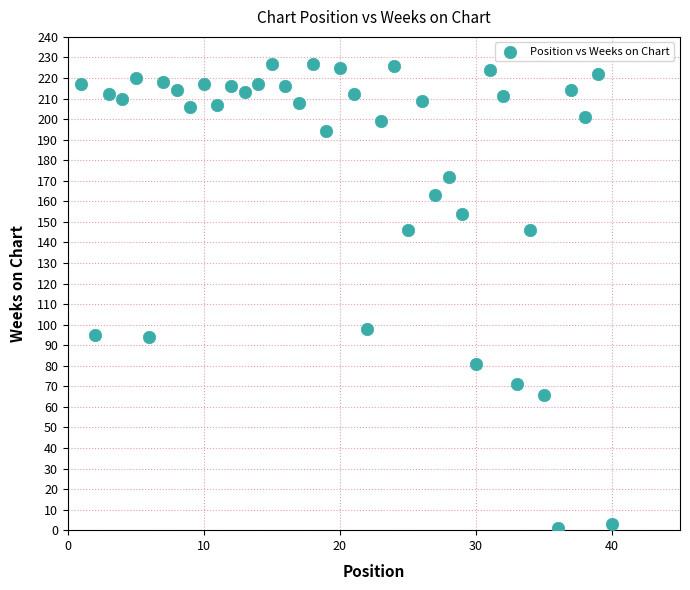

What Y value in the scatter plot is closest to 114?

98